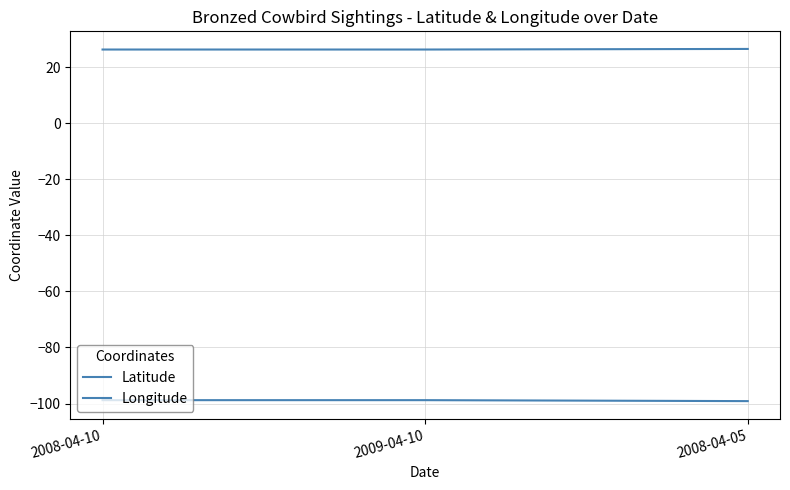

How many lines are shown in the chart?

2